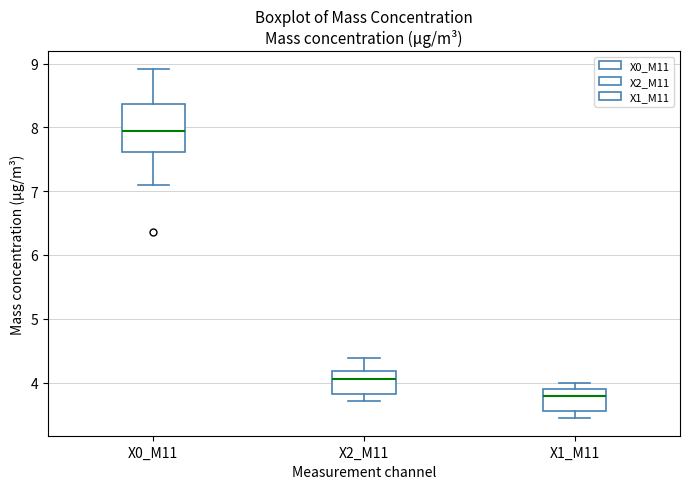

Which box's median line is the lowest?

X1_M11